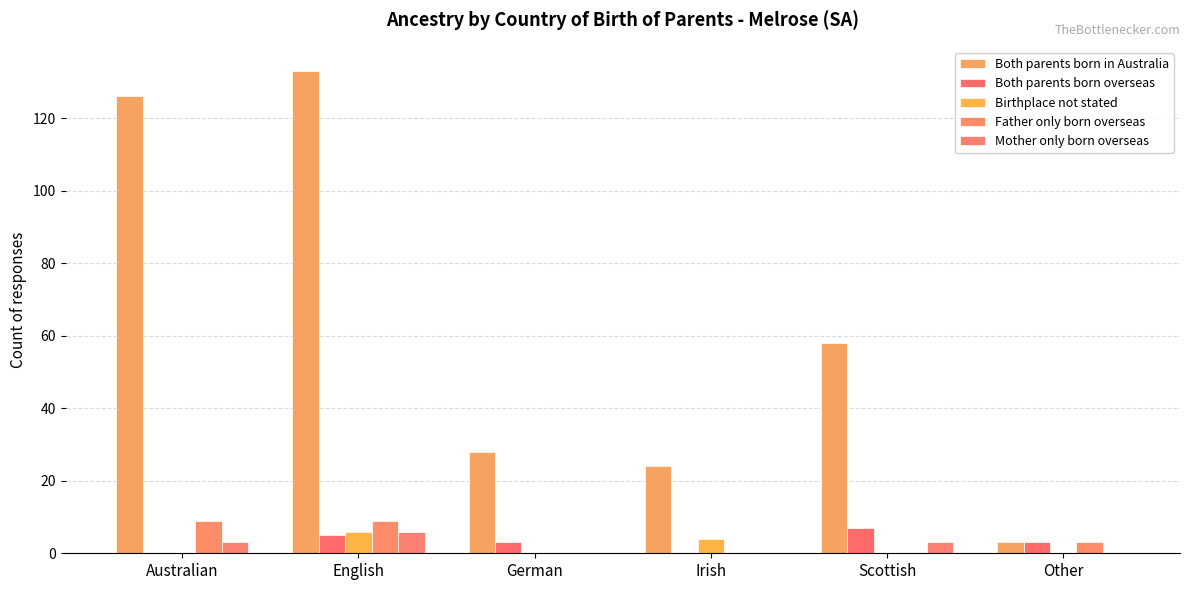

Count the number of data series in this chart.

5